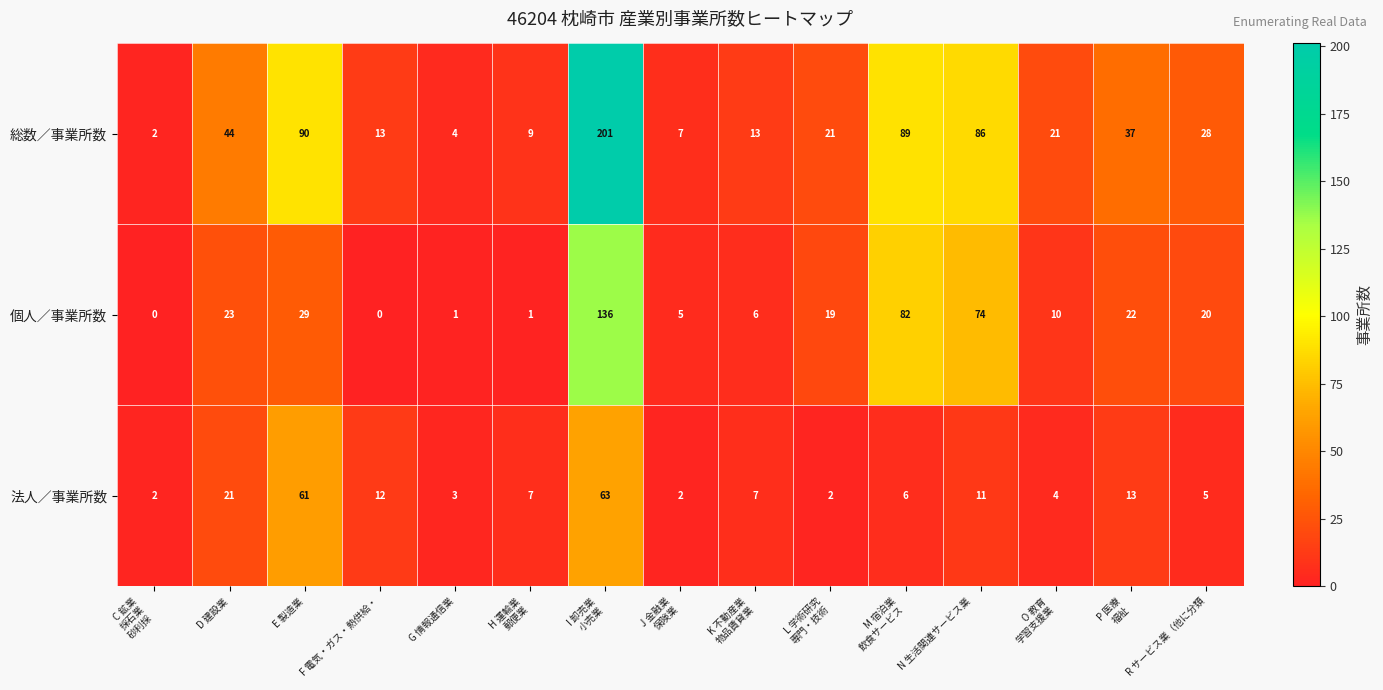

What is the maximum value shown in the chart?

201